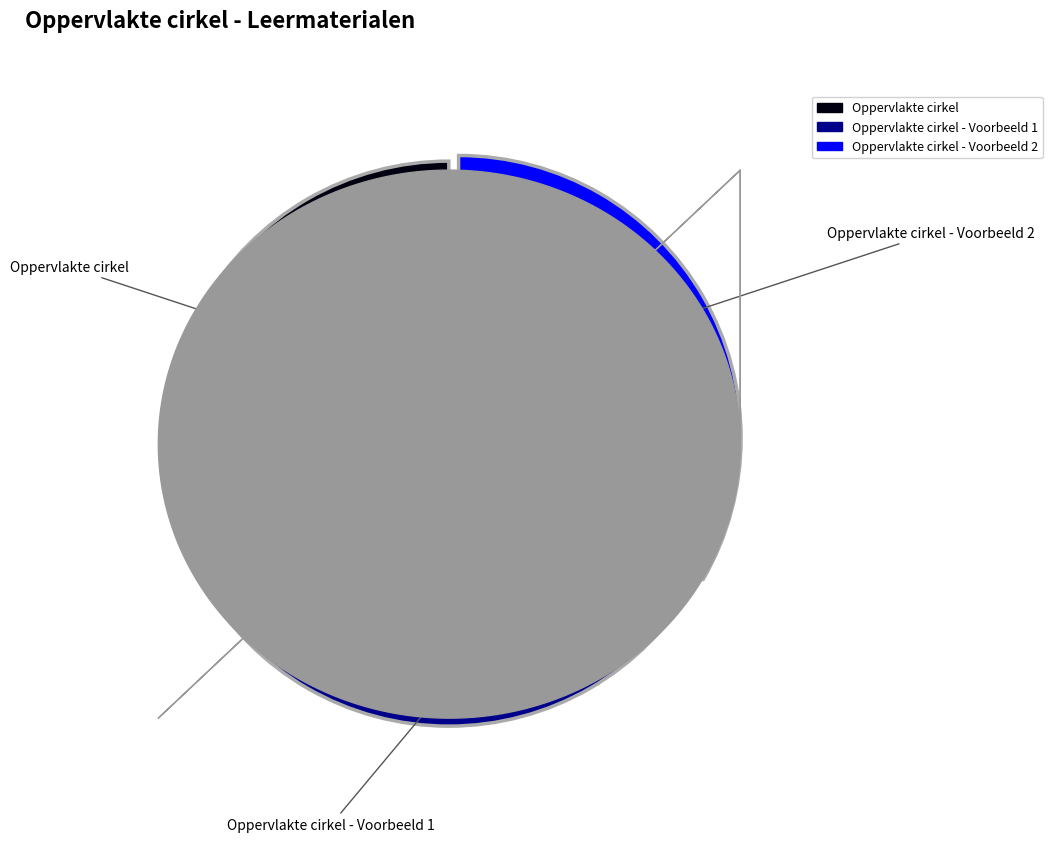

Is there any slice that represents more than half of the pie?

No